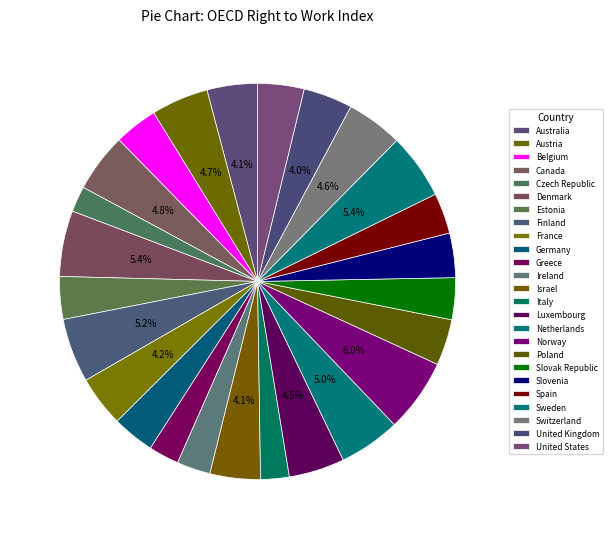

How many segments does this pie chart have?

25